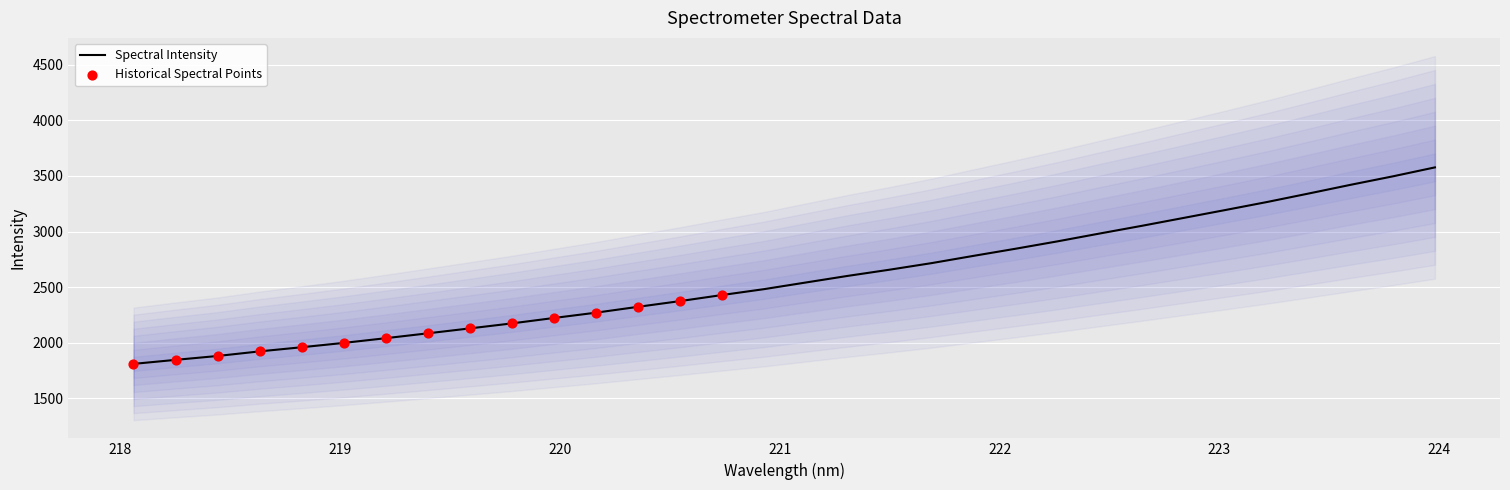

What is the highest value of the Spectral Intensity series?

3577.0